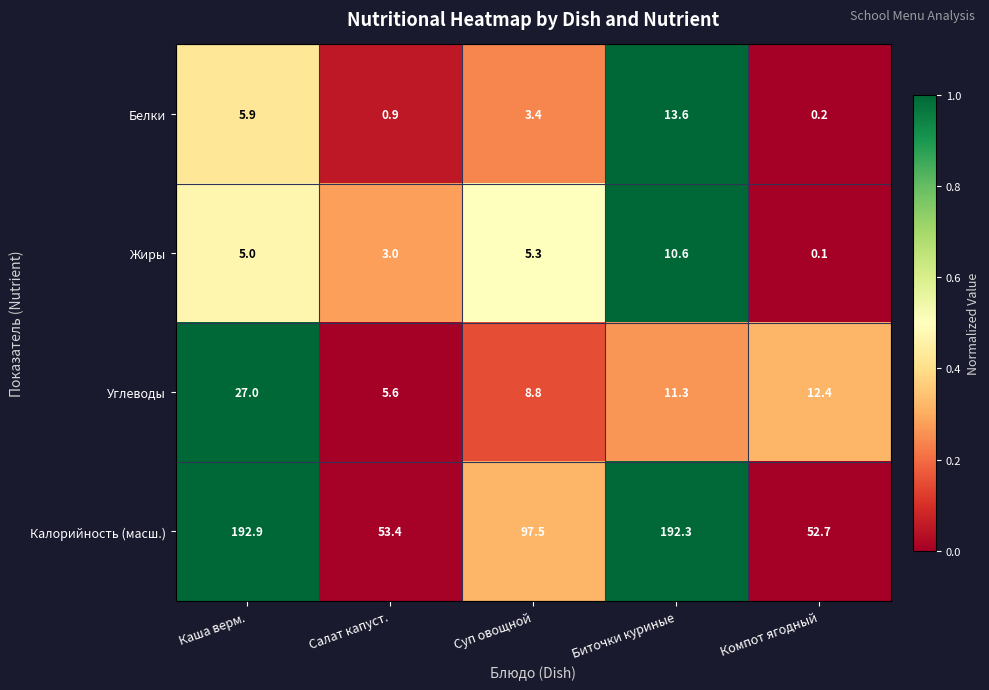

What is the maximum value shown in the chart?

192.9